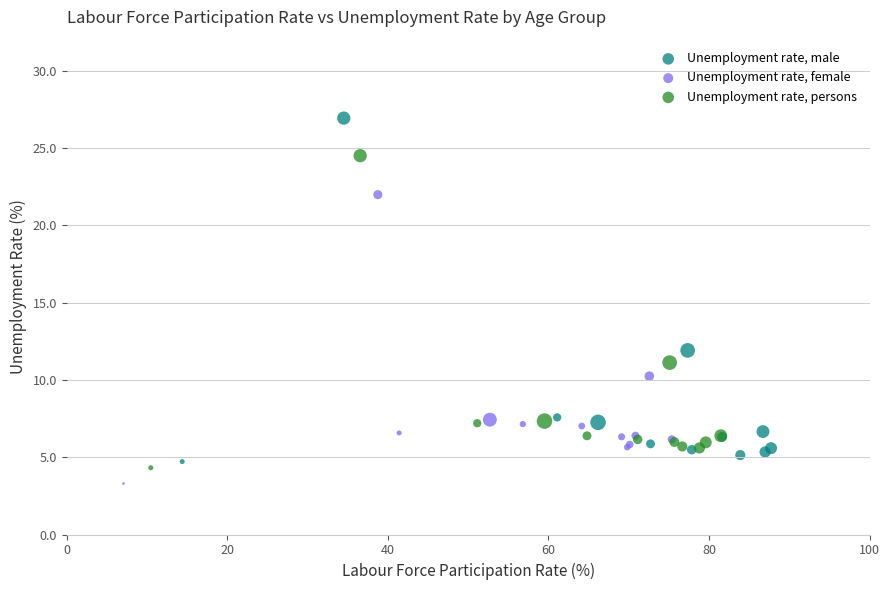

What are all the series names shown in the legend?

Unemployment rate, male, Unemployment rate, female, Unemployment rate, persons